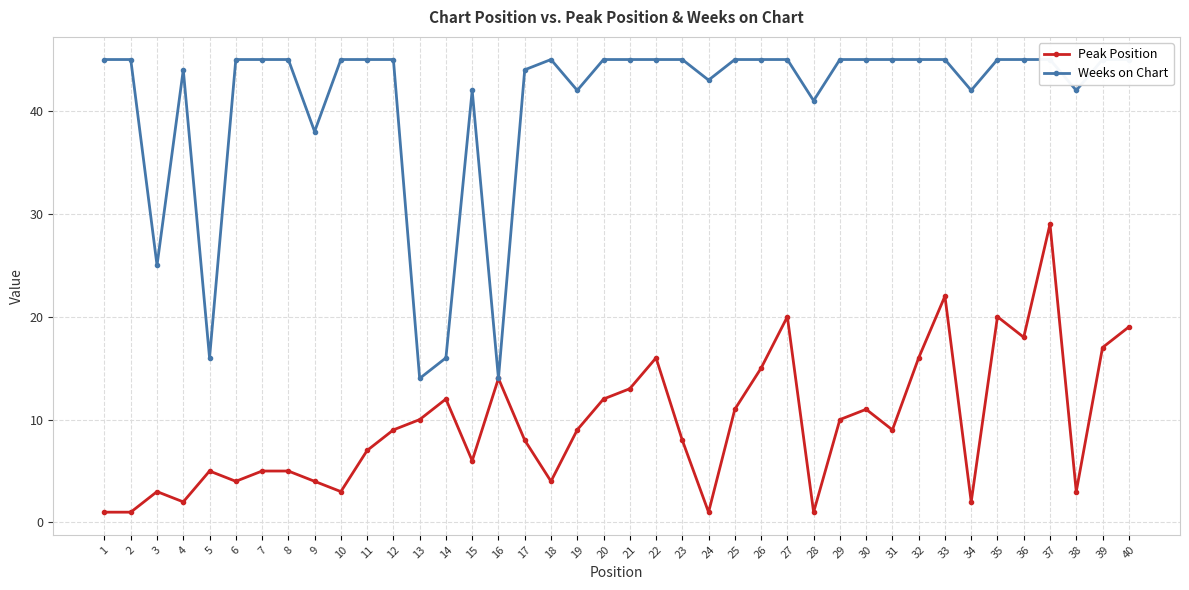

What is the spread (max minus min) of values at 31?

36